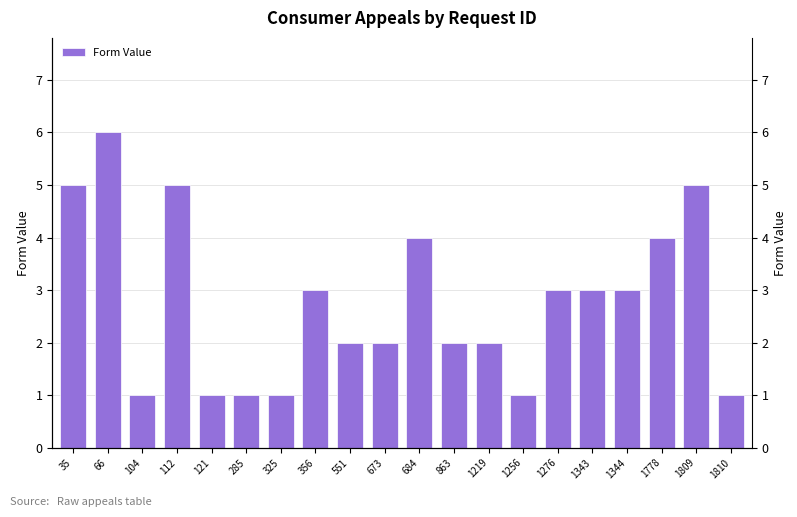

Which has a higher value, 325 or 1778?

1778